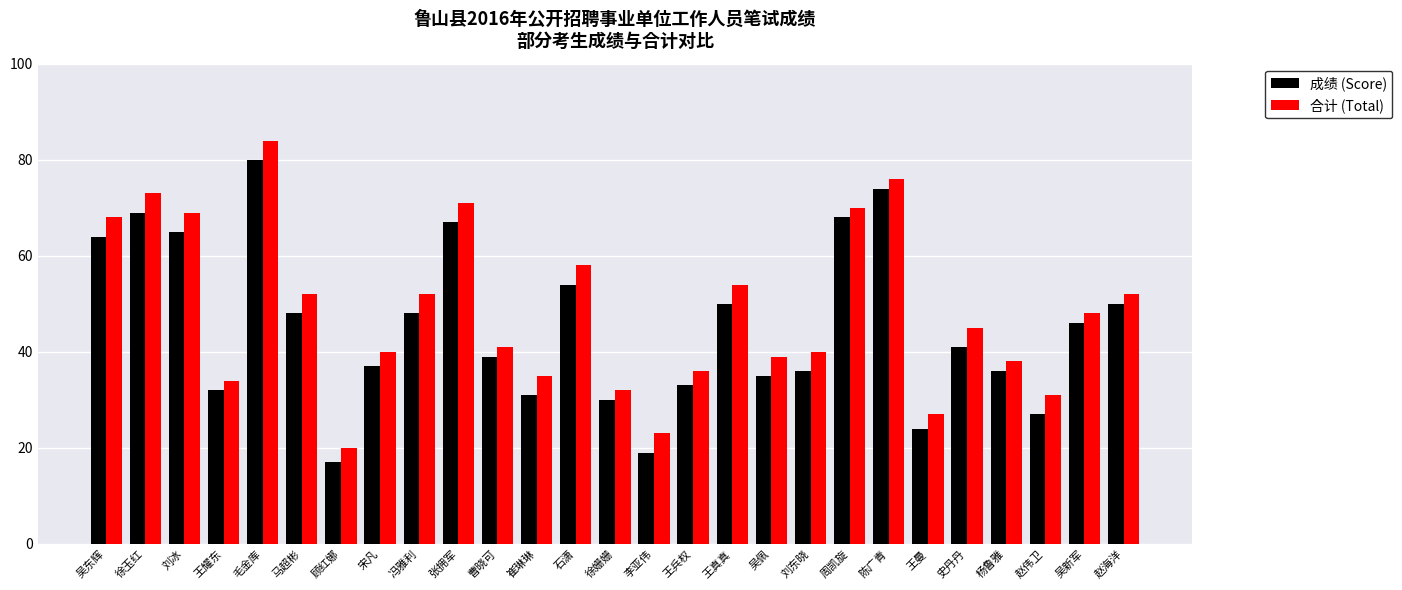

What is the label of the 15th bar from the right?

石潇